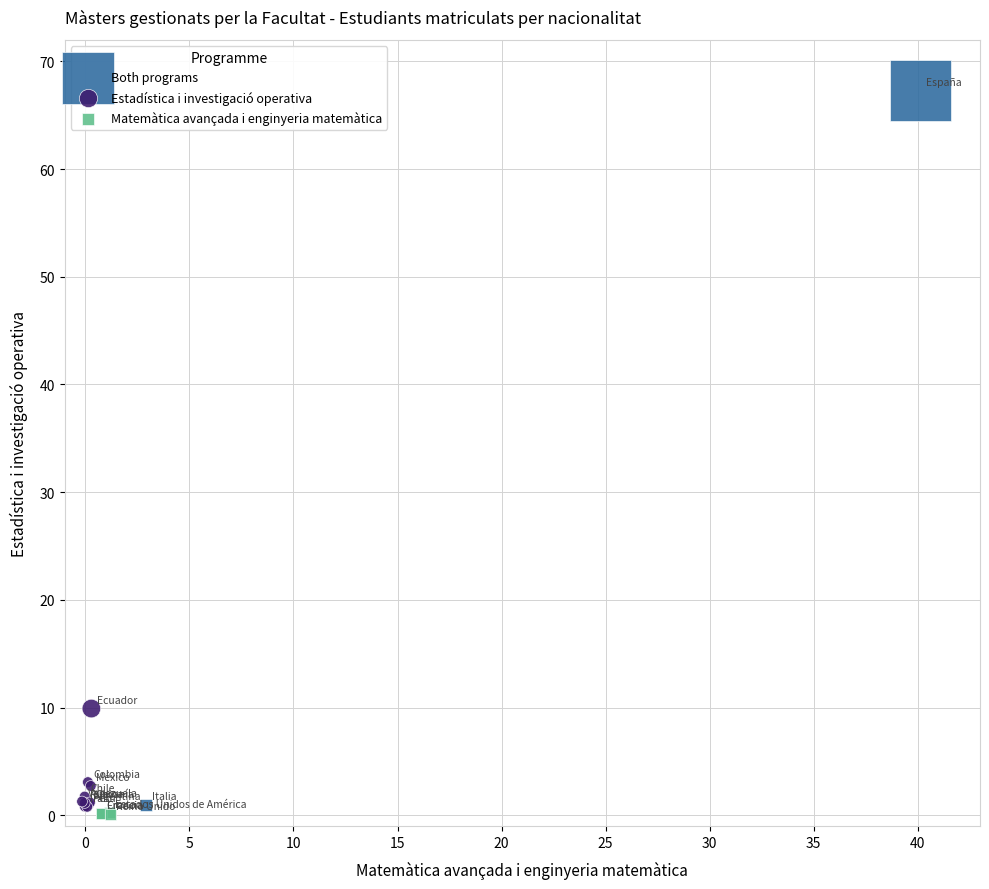

What are all the series names shown in the legend?

Both programs, Estadística i investigació operativa, Matemàtica avançada i enginyeria matemàtica